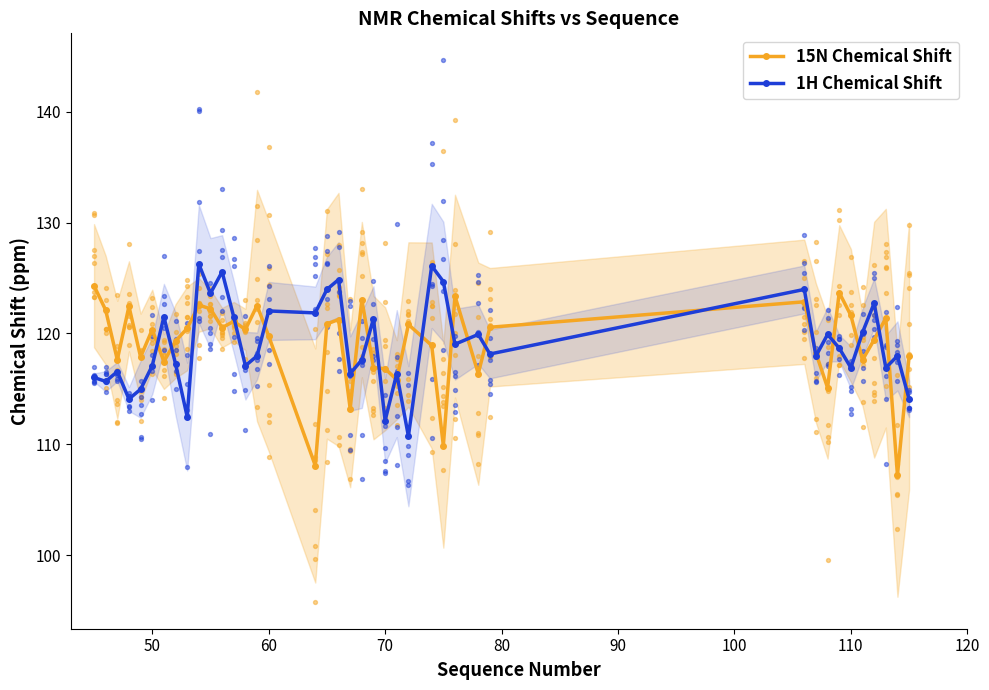

True or false: 15N Chemical Shift has more than 1 points higher than both neighbors.

True